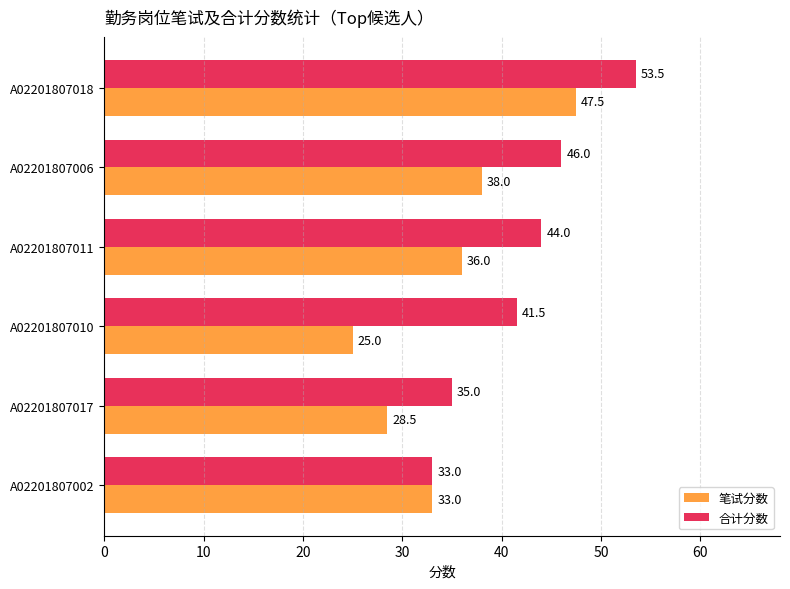

What is the average value of the 笔试分数 series?

34.7